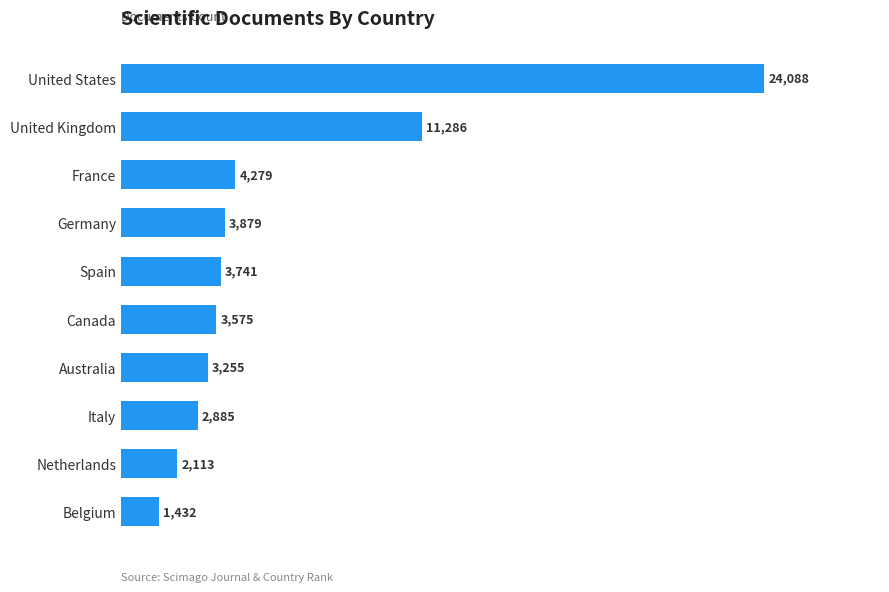

How many bars are there in total?

10